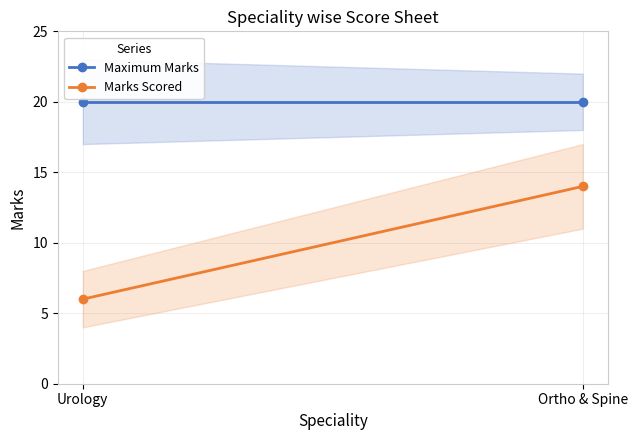

Reading left to right, transcribe all the data shown in this chart.

Maximum Marks: Urology=20	Ortho & Spine=20
Marks Scored: Urology=6	Ortho & Spine=14